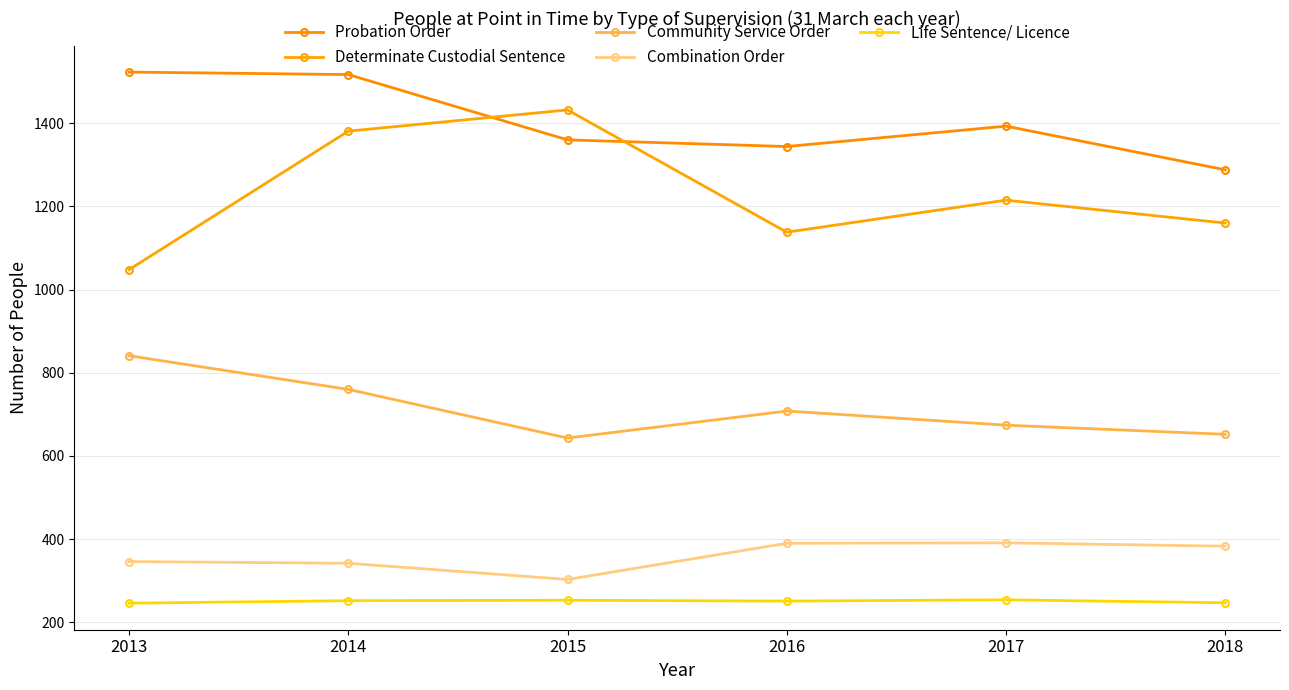

How many series are shown in this chart?

5